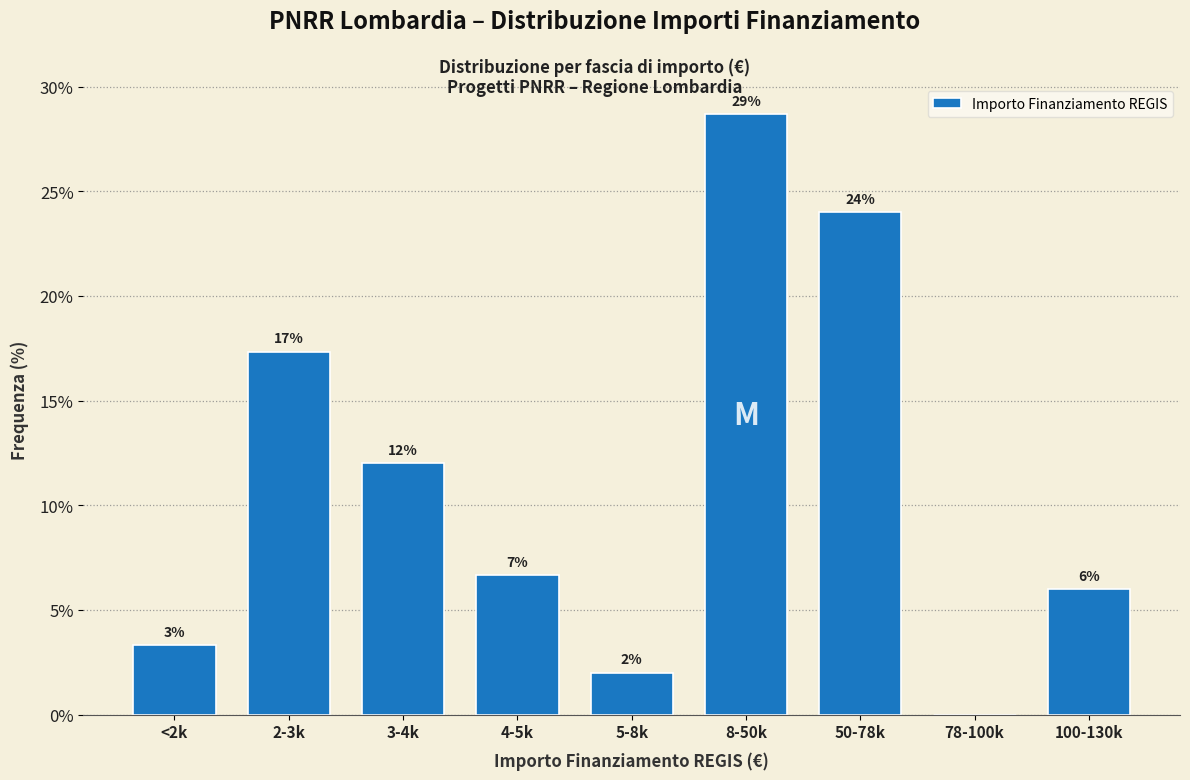

What is the sum of all values?

100.0